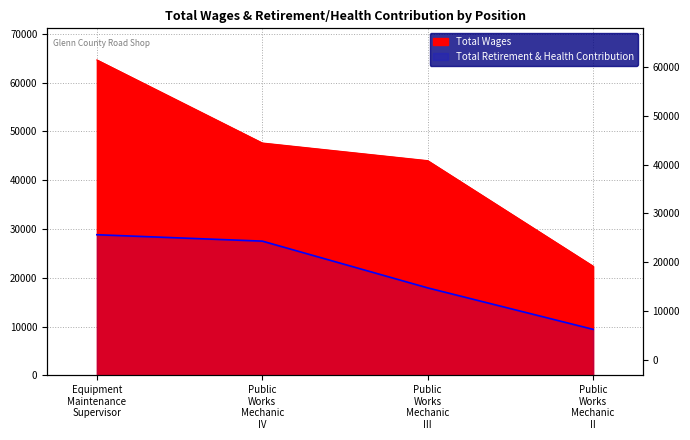

How many categories are shown in the chart?

4